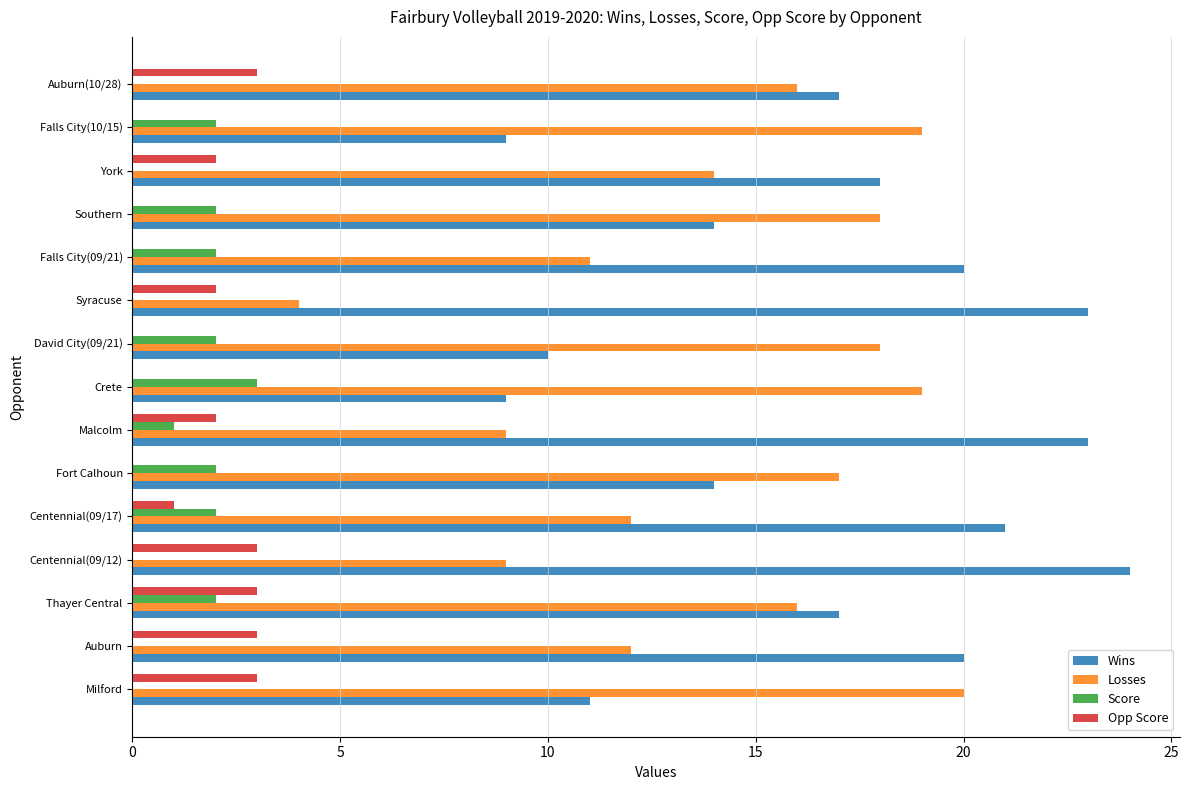

What is the sum of the Opp Score values at Syracuse and Thayer Central?

5